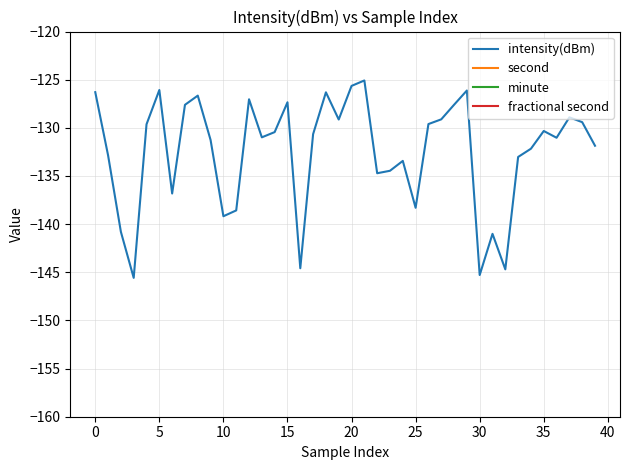

What is the average value of the minute series?

0.2